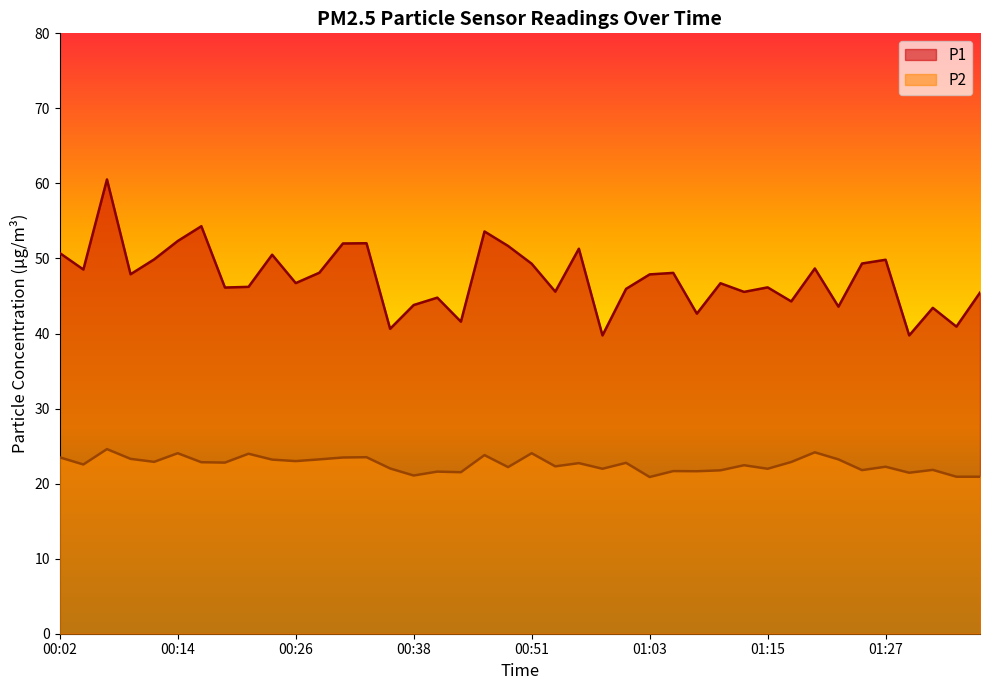

How many lines are shown in the chart?

2